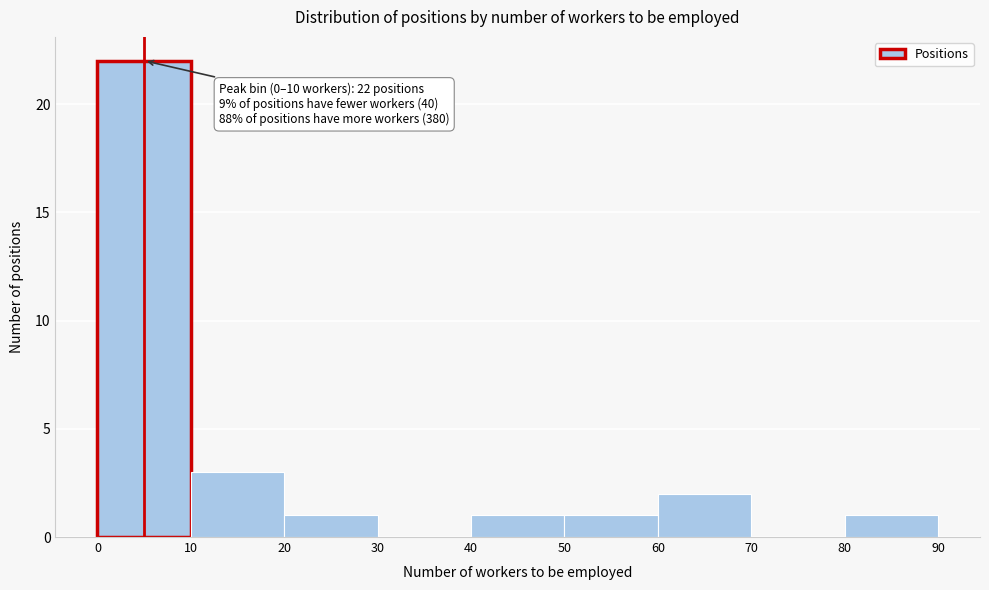

Which range on the x-axis has the tallest bar?

0 to 10